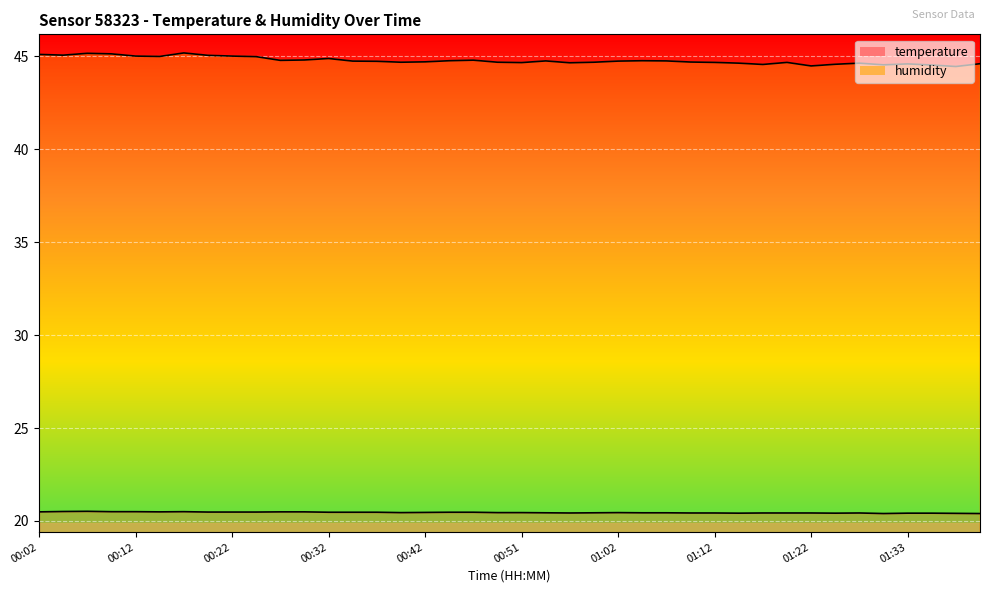

Rank the series by their average value, from lowest to highest.

temperature, humidity